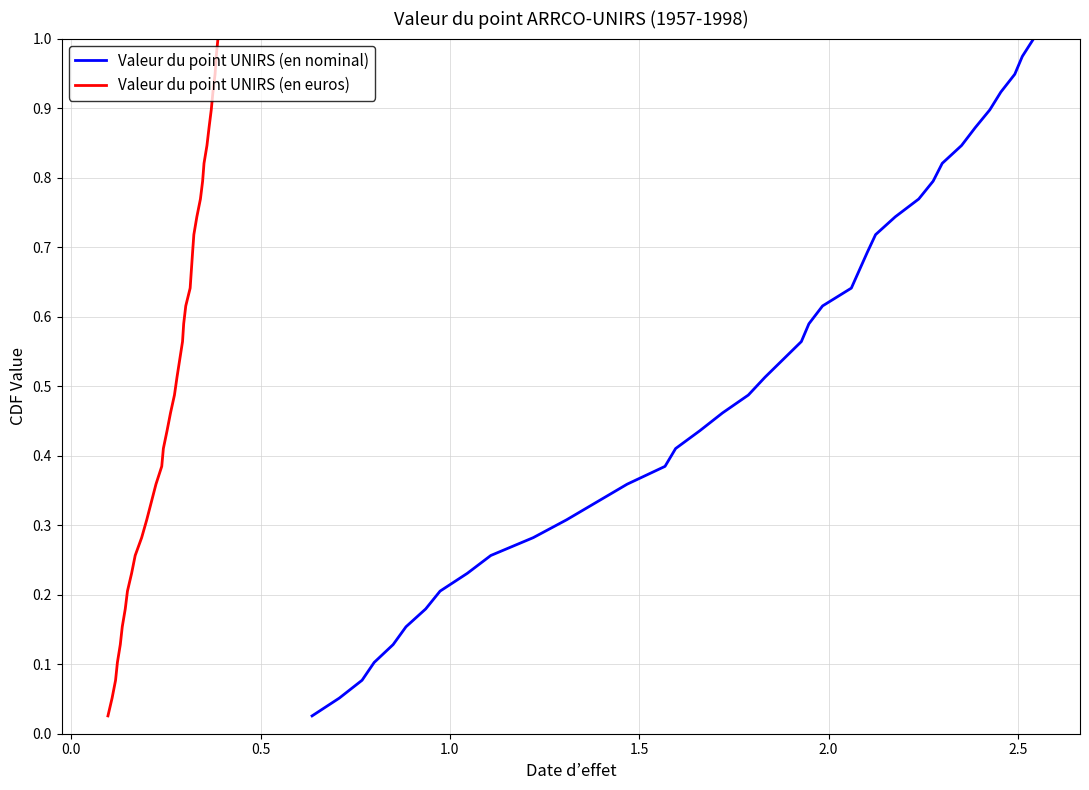

What is the maximum value shown in the chart?

1.0